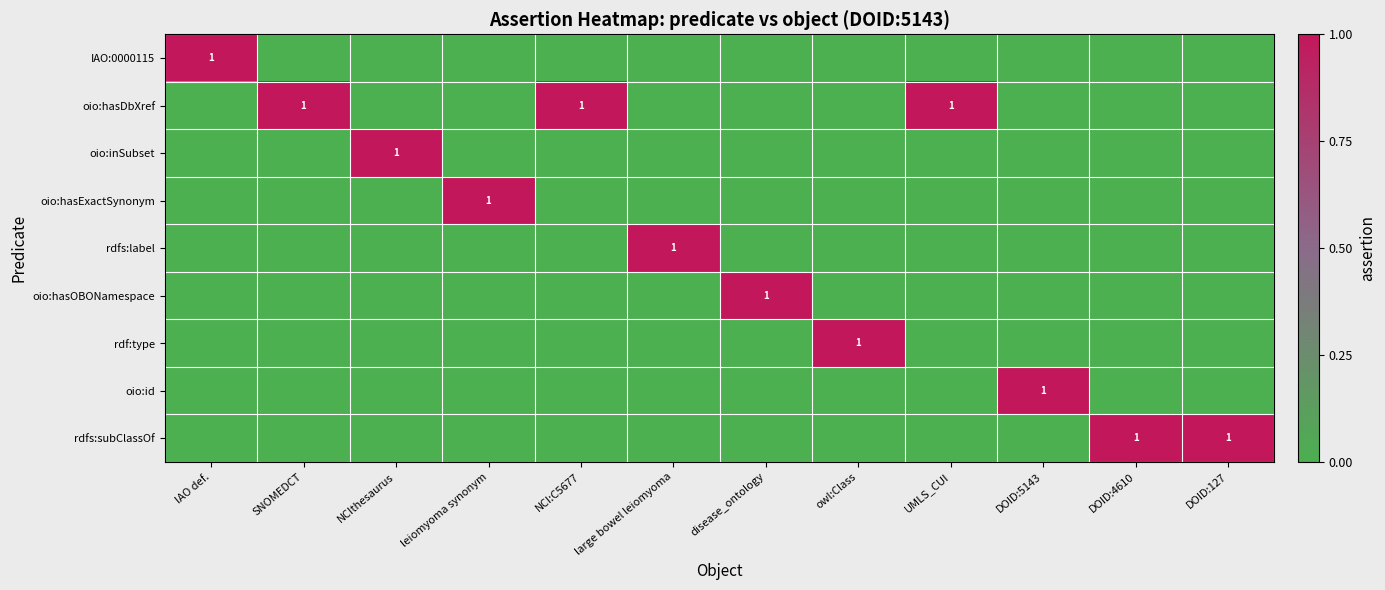

Which label corresponds to the largest value in the chart?

IAO def.